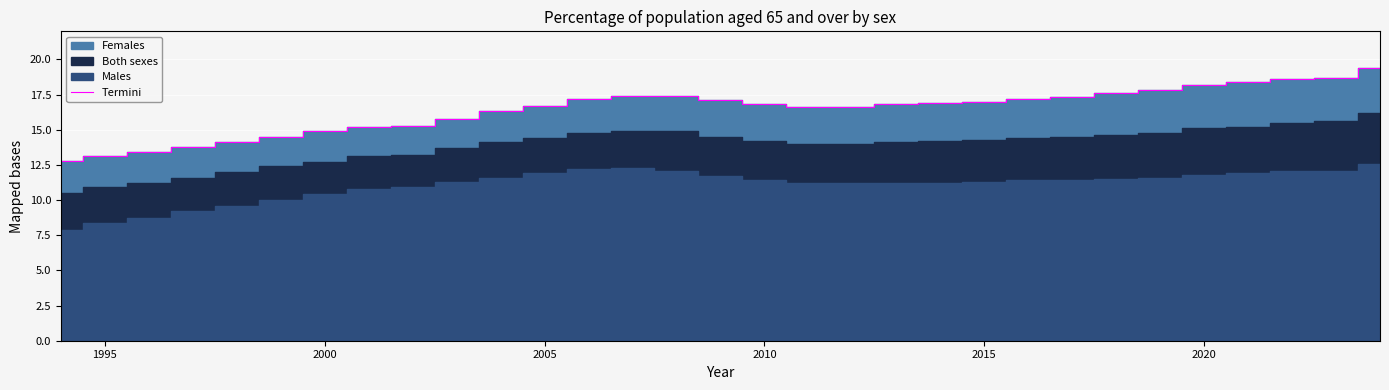

The Termini series shows 30.2 at 2010. True or false?

False